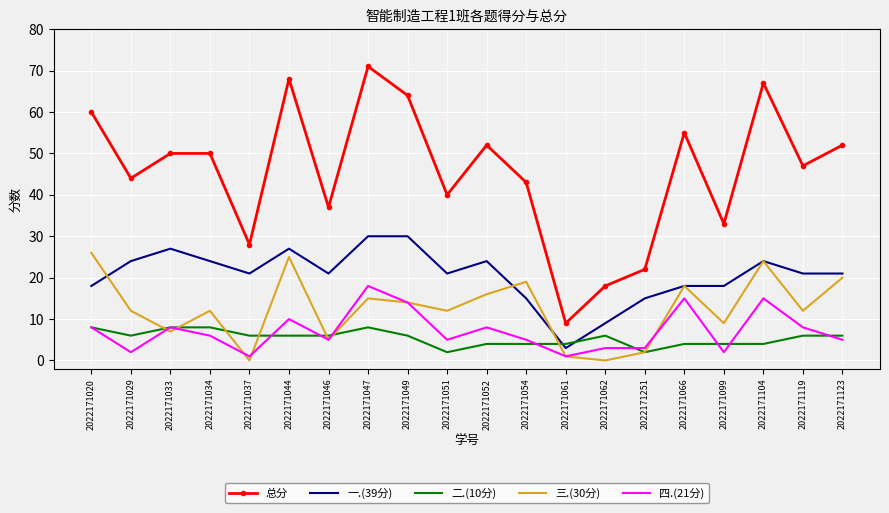

List the series in order of their peak value, lowest first.

二.(10分), 四.(21分), 三.(30分), 一.(39分), 总分